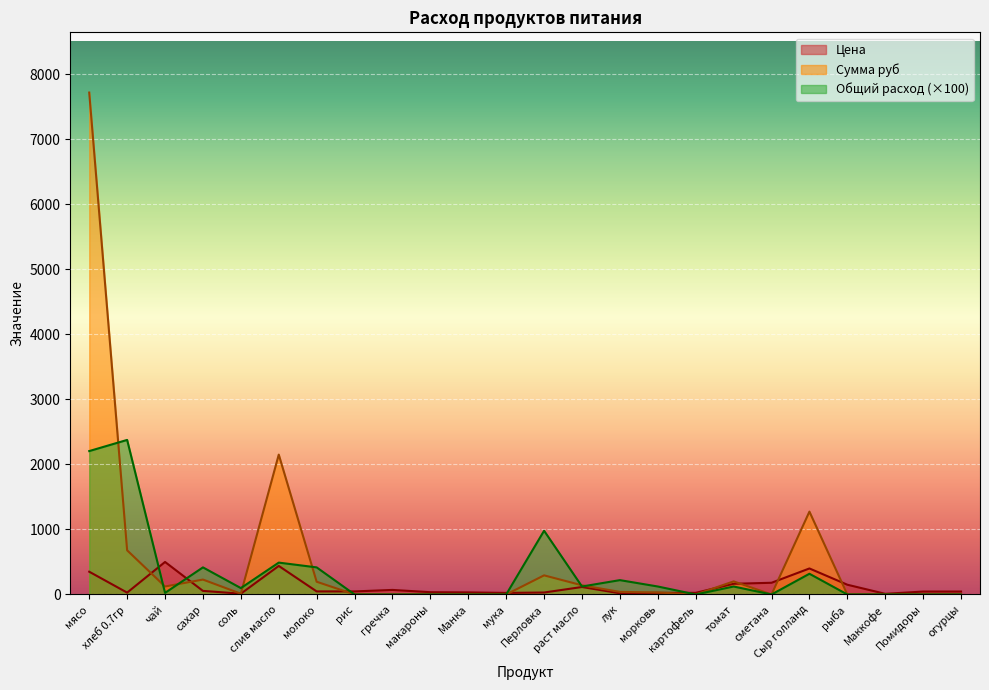

Where does the Общий расход series first go above 98?

мясо